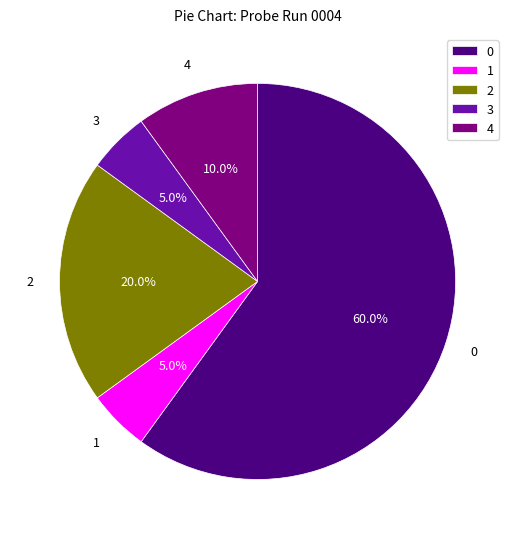

Does any single category account for the majority?

Yes